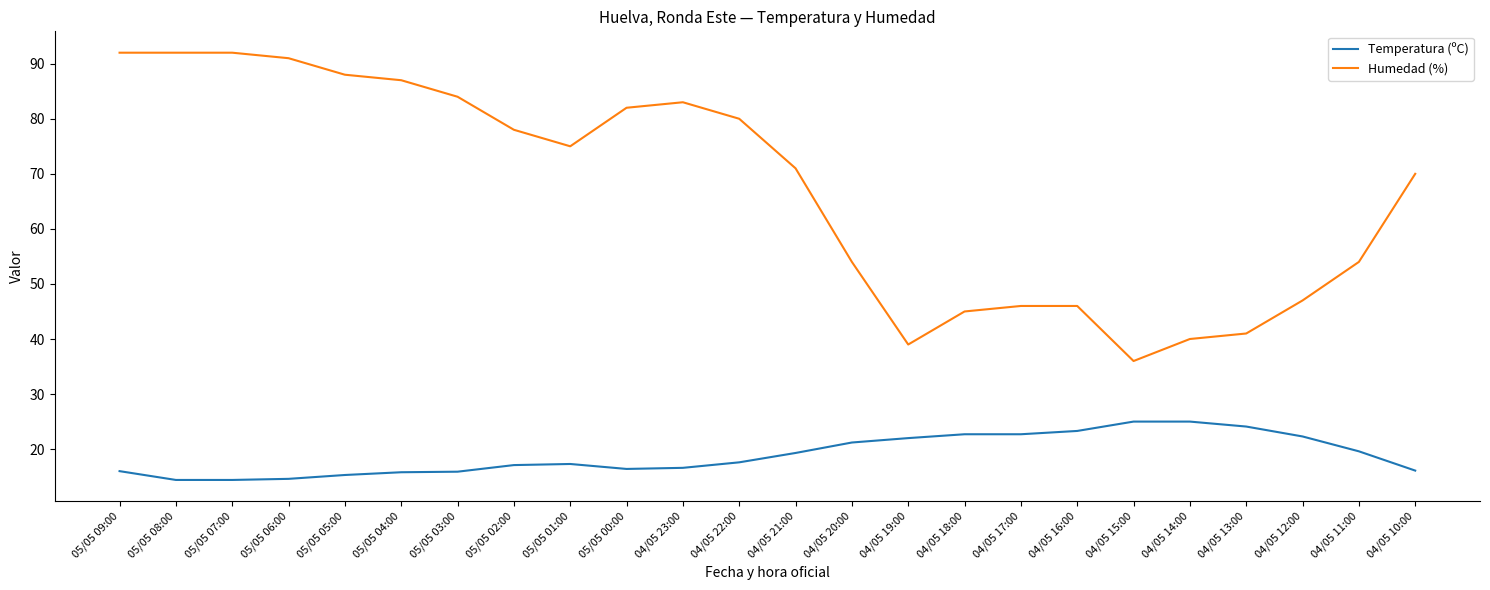

Is the value of Temperatura (ºC) at 05/05 02:00 greater than the value of Humedad (%) at 05/05 05:00?

No